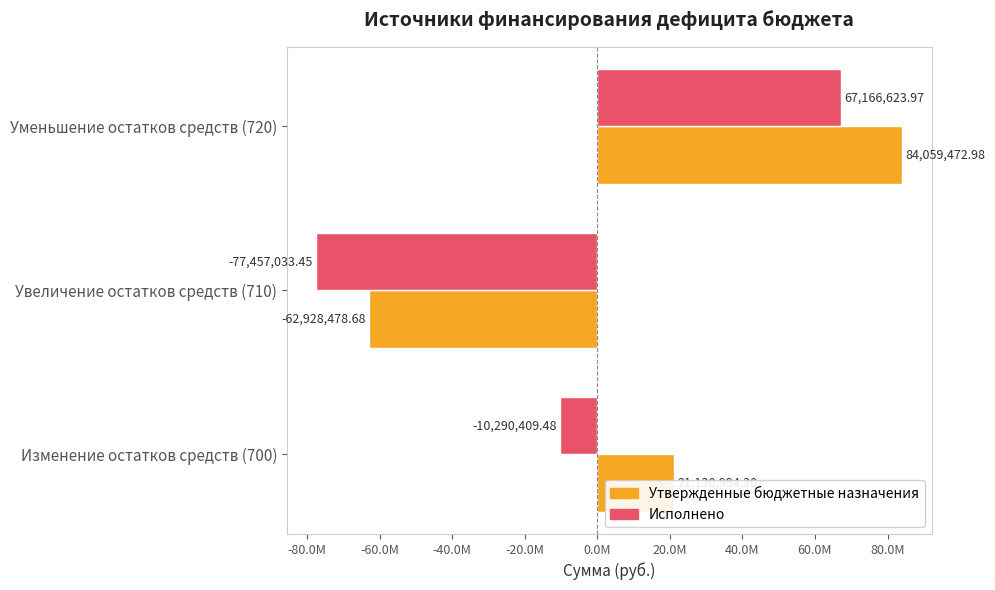

What are all the series names shown in the legend?

Утвержденные бюджетные назначения, Исполнено